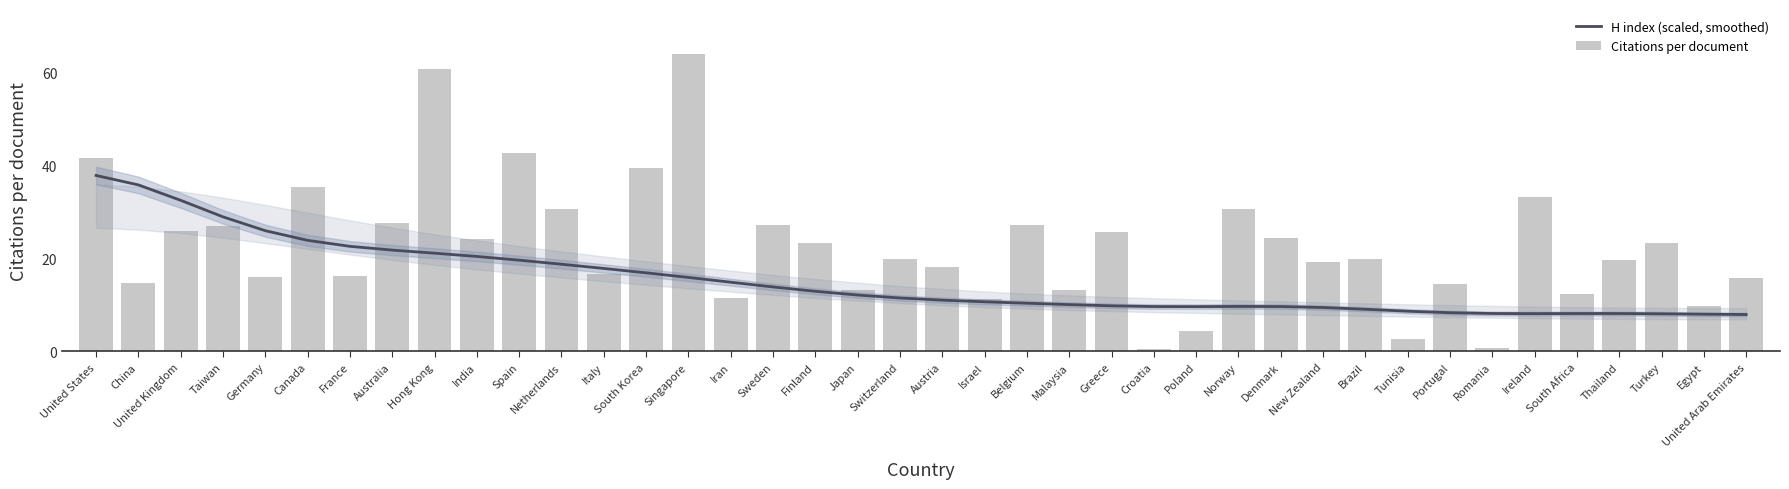

Which category has the lowest value in the Citations per document series?

Croatia